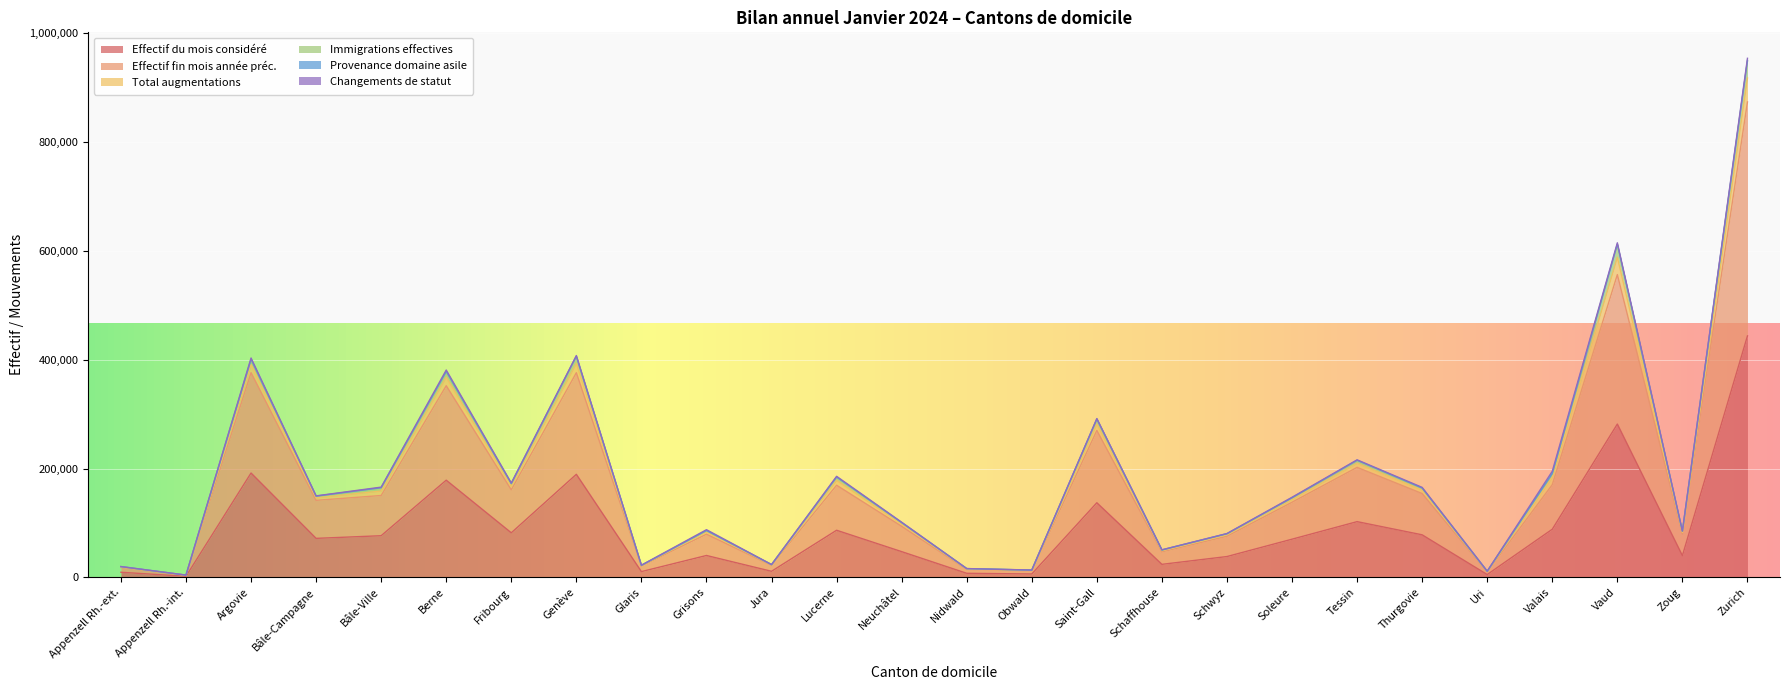

How many values in the Effectif du mois considéré series exceed 71670?

12